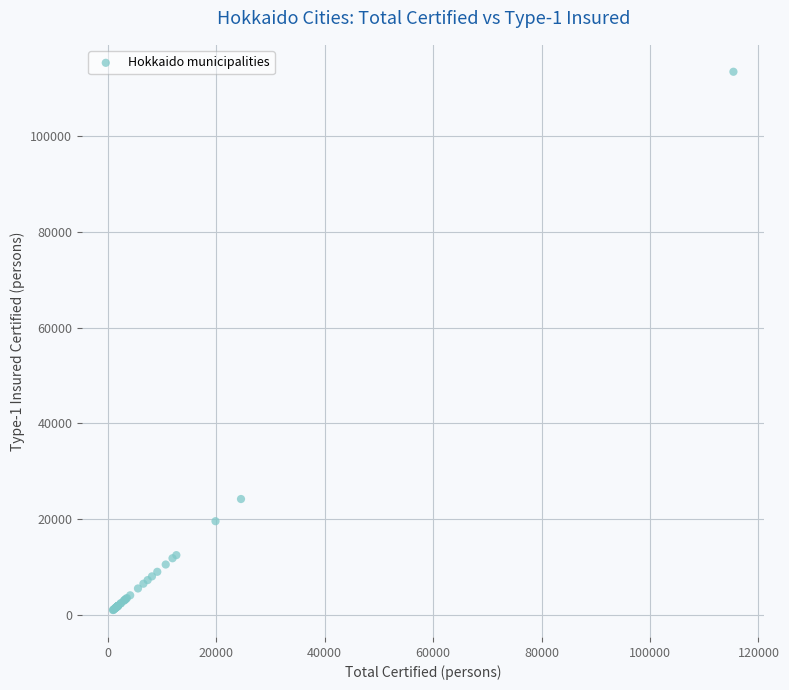

What Y value in the scatter plot is closest to 57216?

24164